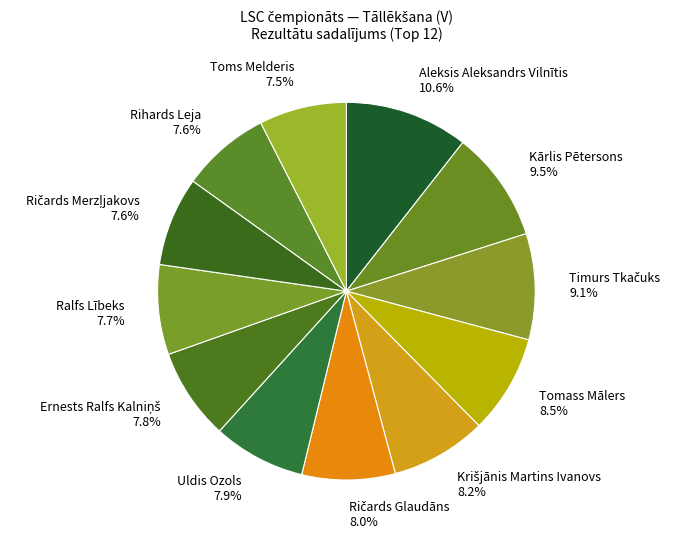

Combined, what portion of the pie is Uldis Ozols 7.9% and Ralfs Lībeks 7.7%?

15.6%